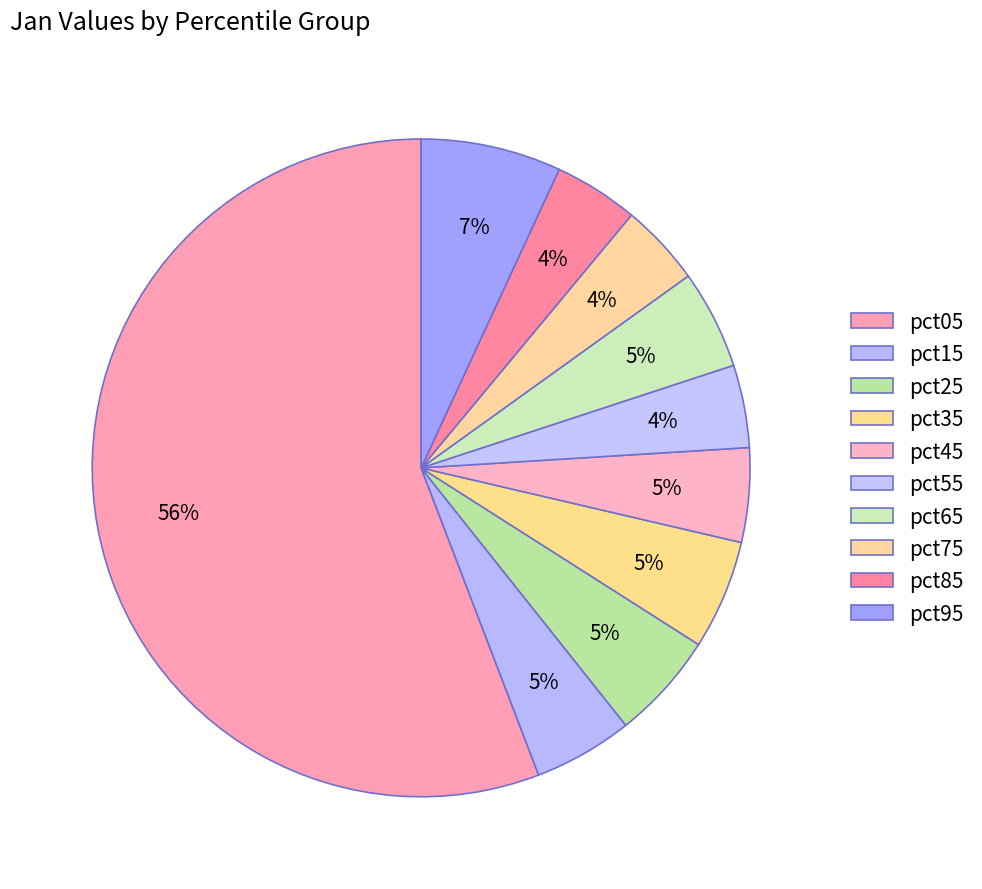

To the nearest percent, what is the average slice percentage?

10%